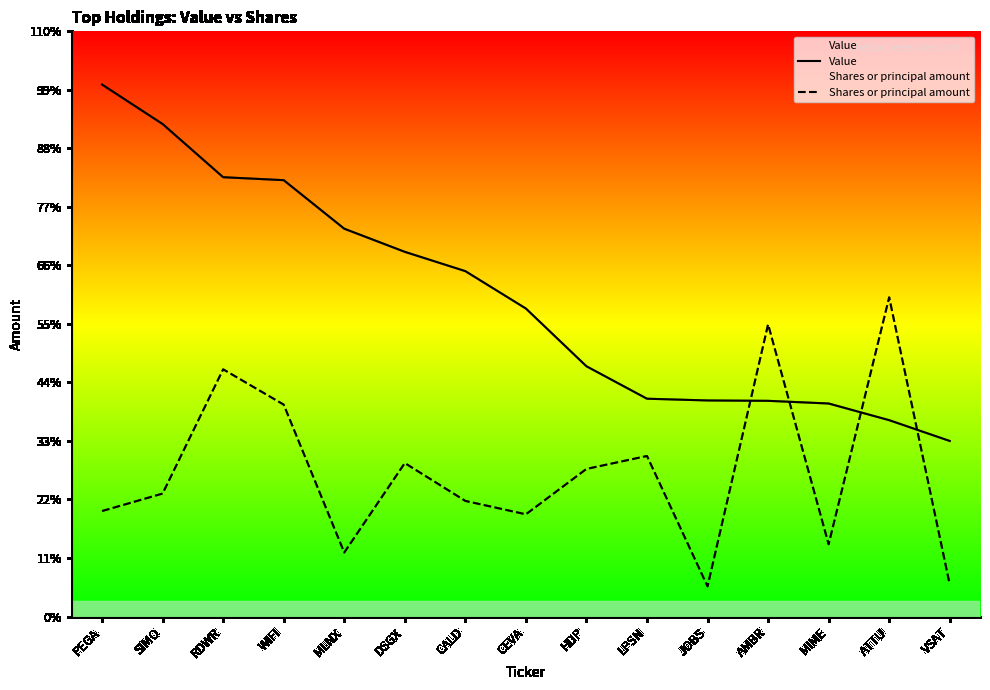

True or false: Shares or principal amount has more than 2 interior local peaks.

True